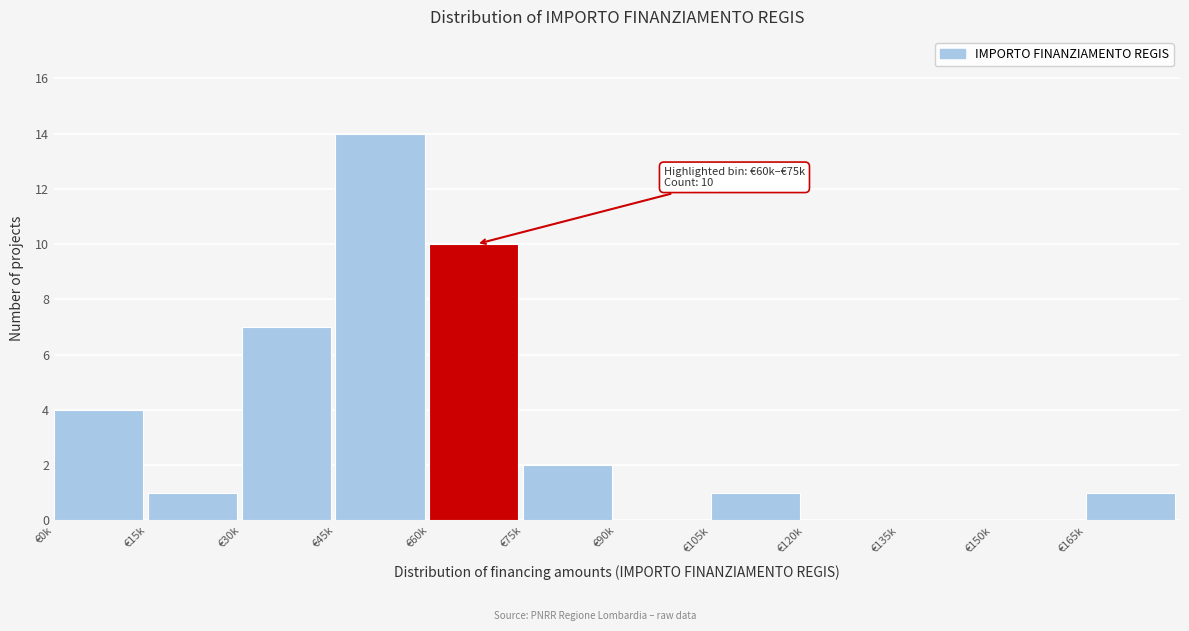

Reading right to left, what are all the values shown in this chart?

€165k=1	€150k=0	€135k=0	€120k=0	€105k=1	€90k=0	€75k=2	€60k=10	€45k=14	€30k=7	€15k=1	€0k=4